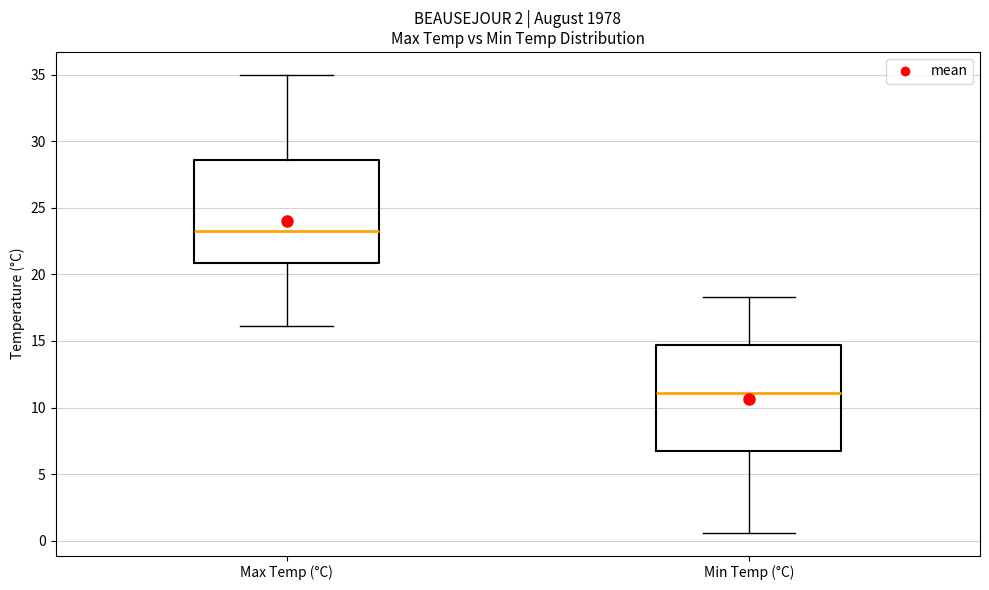

Reading left to right, read every box against the y-axis: the position of its median line, the range the box covers, and the ends of its whiskers. The values are not printed on the chart, so give them approximately, as read against the axis.

Max Temp (°C): median 23.5, box 21.0 to 28.5, whiskers 16.0 to 35.0
Min Temp (°C): median 11.0, box 6.5 to 14.5, whiskers 0.5 to 18.5